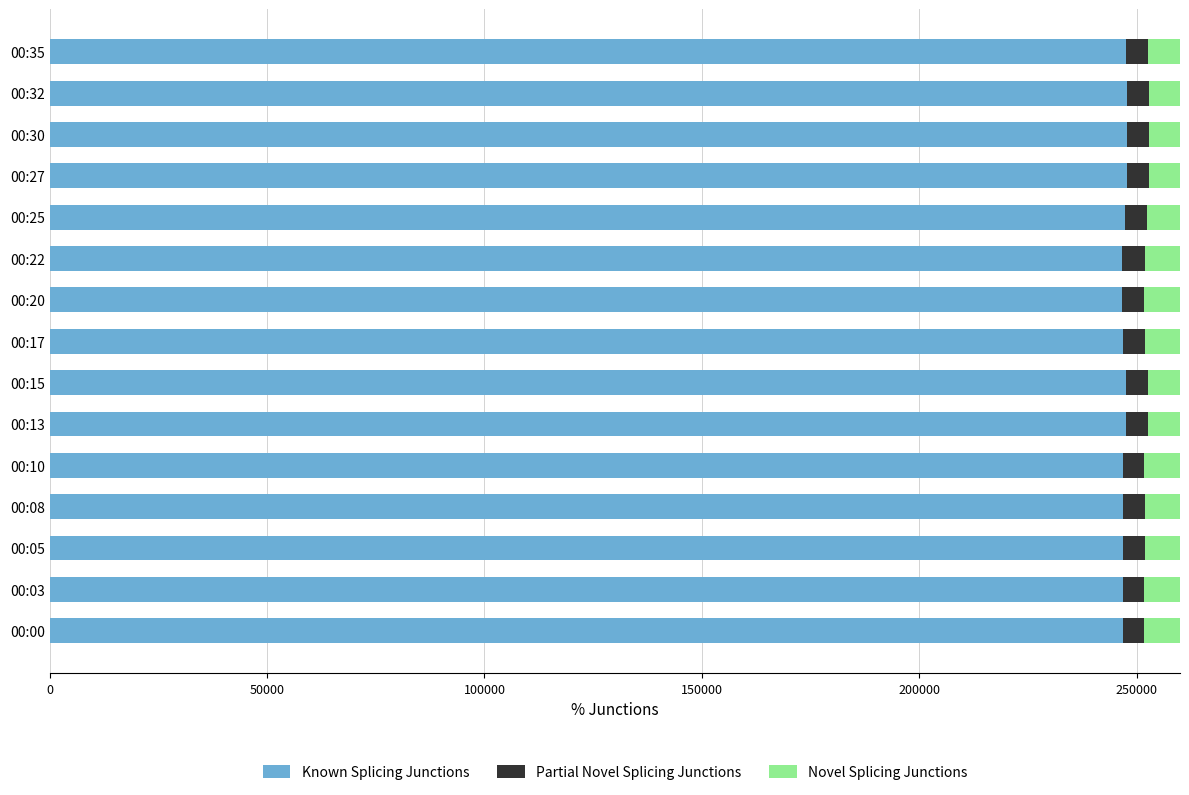

What are all the series names shown in the legend?

Known Splicing Junctions, Partial Novel Splicing Junctions, Novel Splicing Junctions